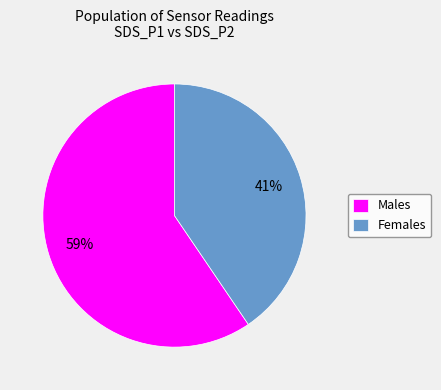

Approximately how many times larger is the value at Females compared to Males?

0.7